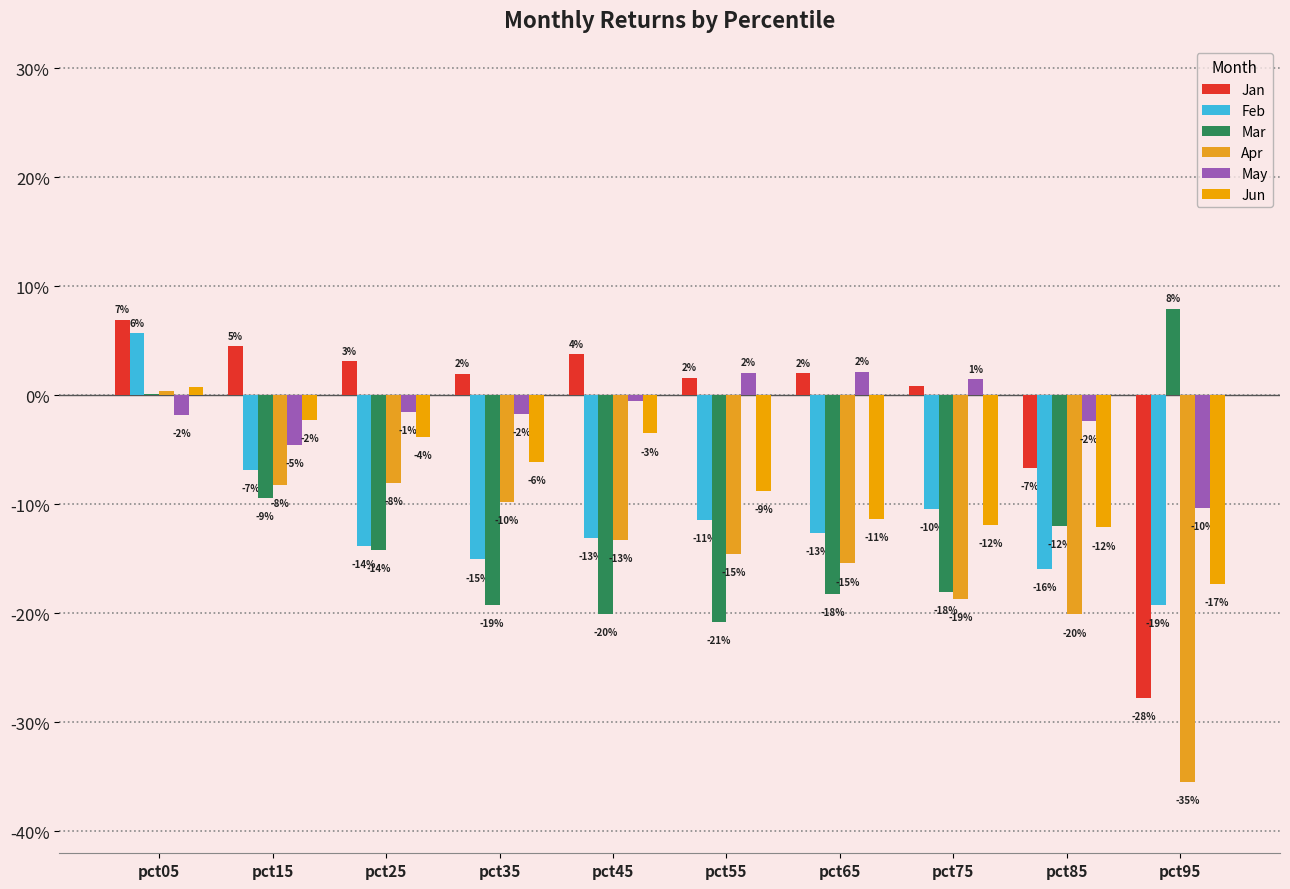

Read the Apr value at pct35.

-0.1